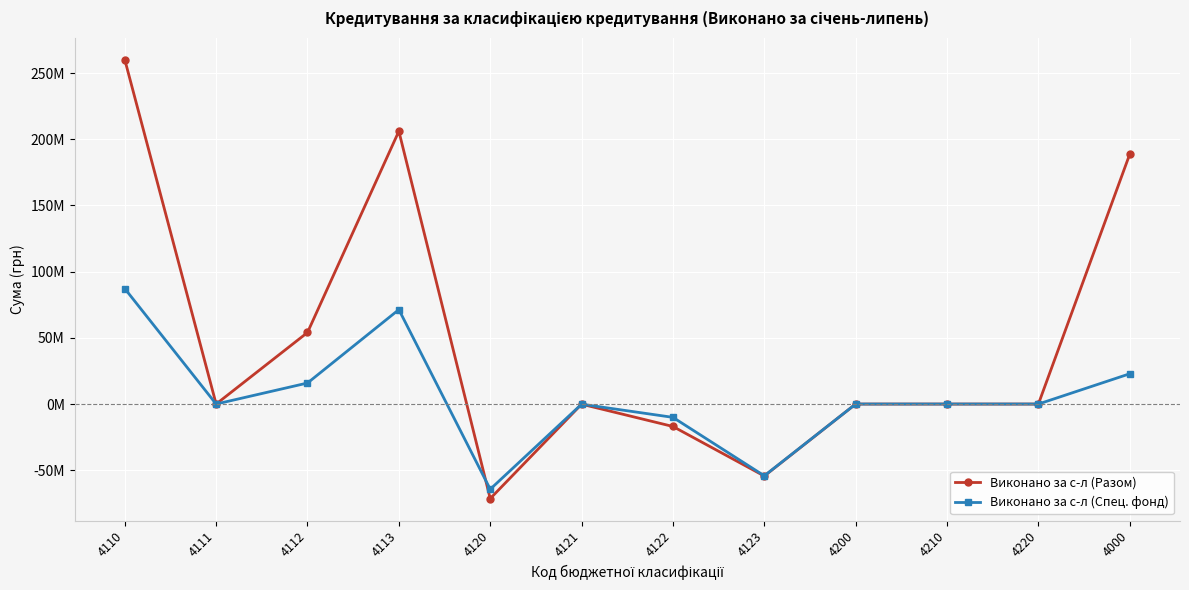

Reading right to left, list all the values displayed in this chart.

Виконано за с-л (Разом): 4000=188763164.2	4220=0.0	4210=0.0	4200=0.0	4123=-54367843.8	4122=-16945871.6	4121=-95540.2	4120=-71409255.6	4113=206109007.5	4112=54063412.2	4111=0.0	4110=260172419.8
Виконано за с-л (Спец. фонд): 4000=22875365.7	4220=0.0	4210=0.0	4200=0.0	4123=-54200627.6	4122=-10056955.6	4121=-95540.2	4120=-64353123.4	4113=71335556.8	4112=15892932.3	4111=0.0	4110=87228489.1